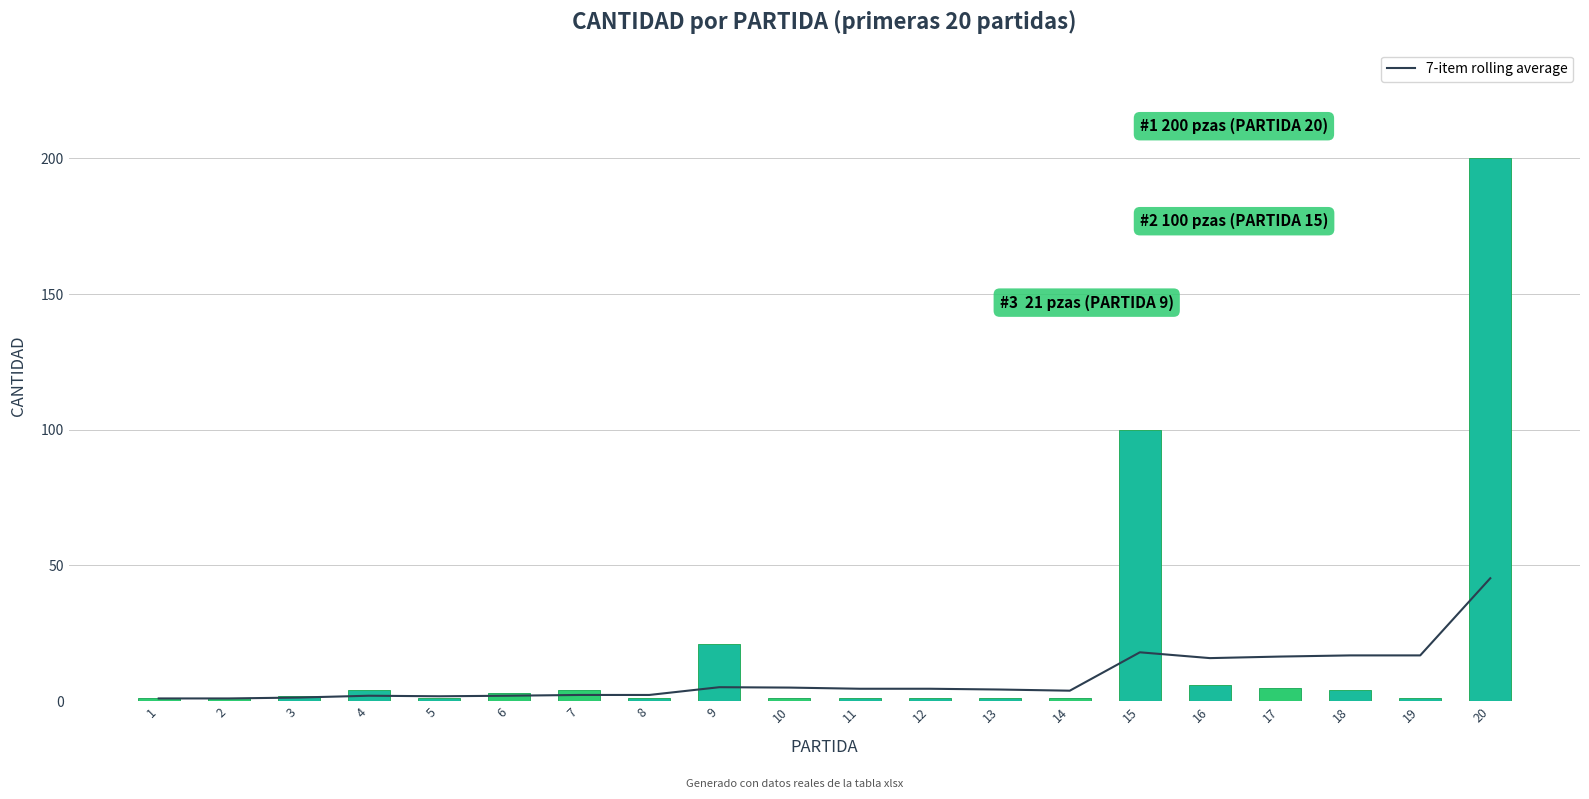

At which label does CANTIDAD first exceed 2?

4